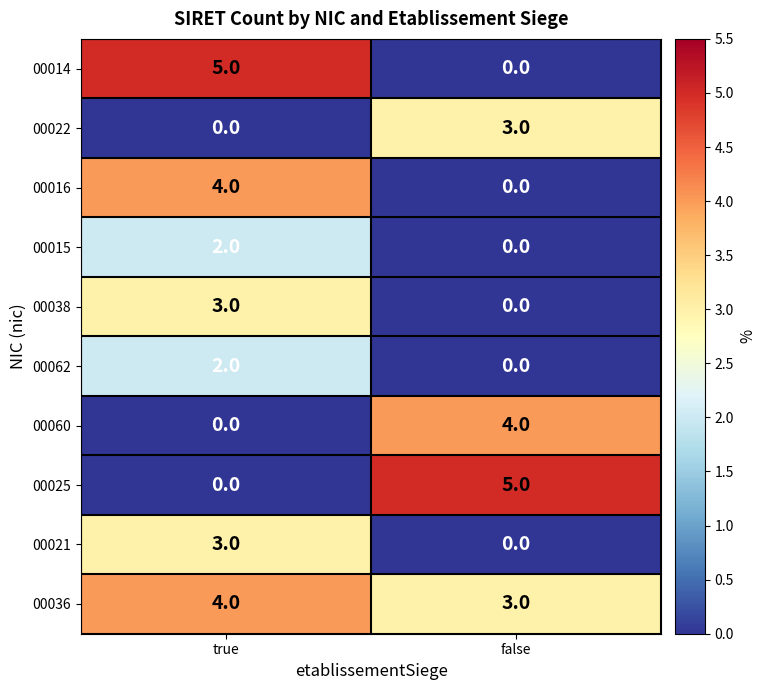

Is it true that 00036 equals 4 at true?

True